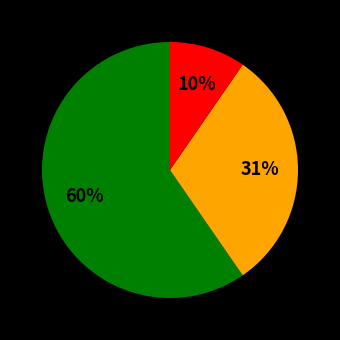

Does any single category account for the majority?

Yes